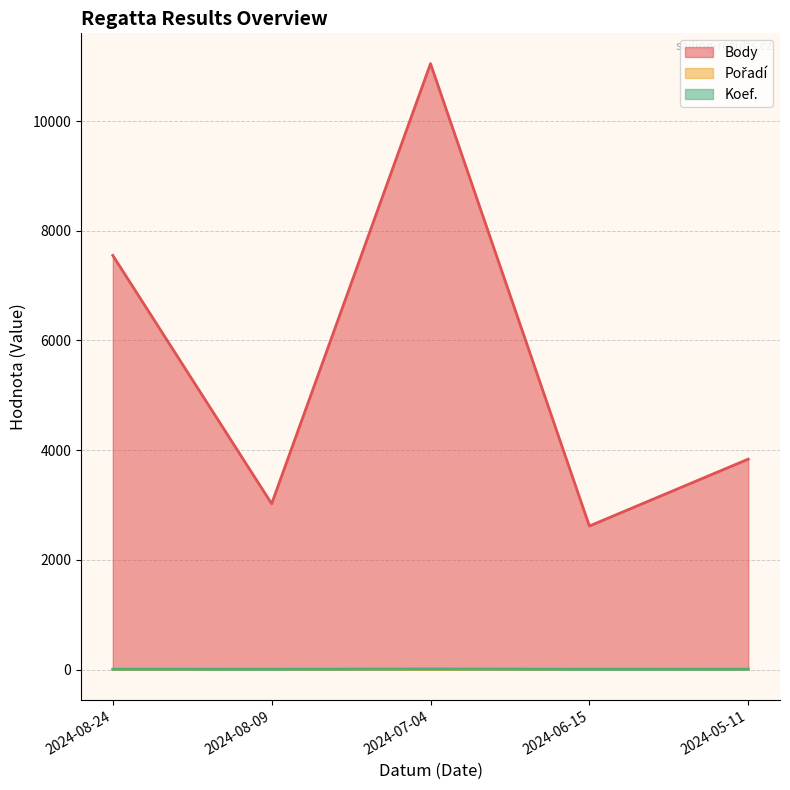

Is it true that Body equals 3843 at 2024-06-15?

False